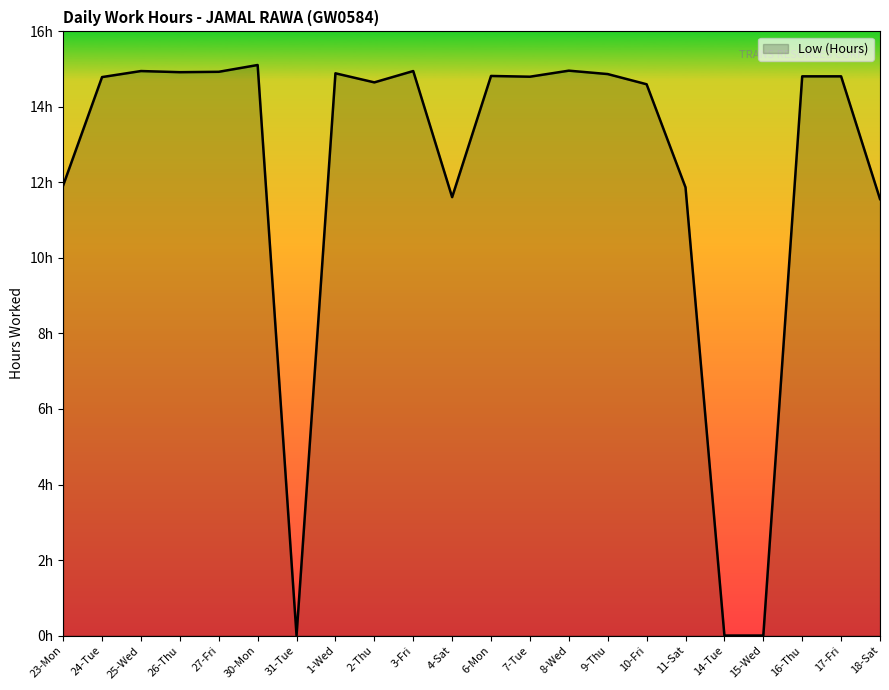

What is the difference between the maximum and minimum values?

15.1